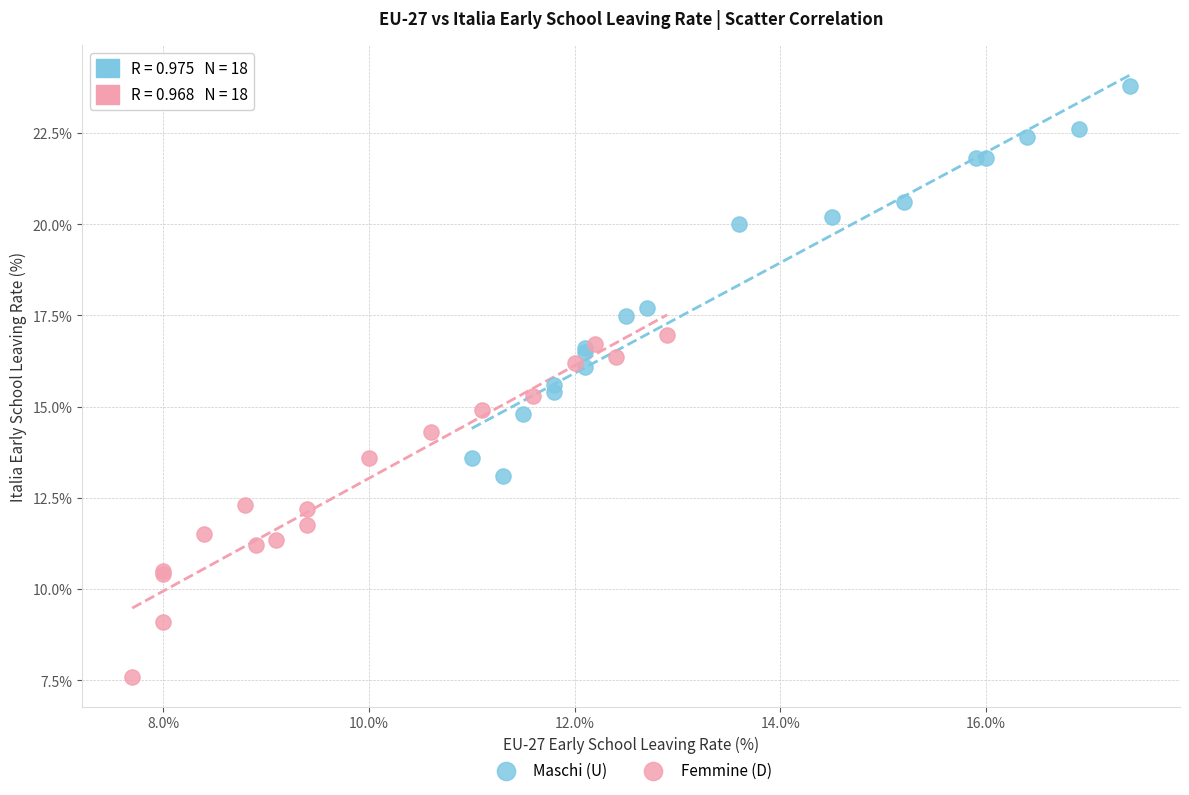

Which series contains the lowest Y value?

Femmine (D)